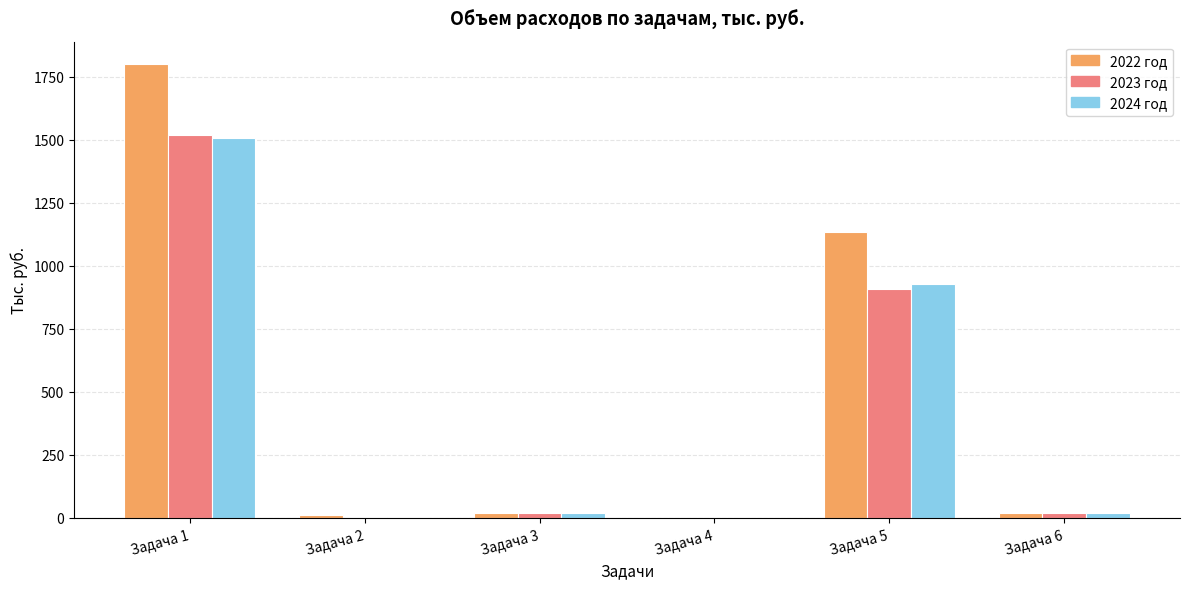

Does the chart contain stacked bars?

No